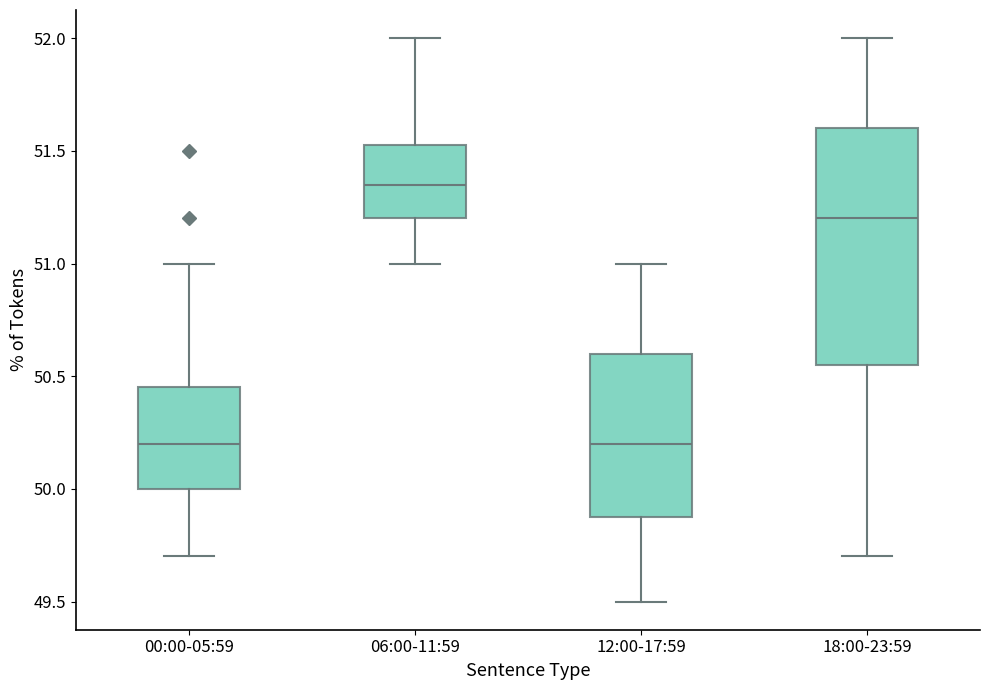

Reading left to right, read every box against the y-axis: the position of its median line, the range the box covers, and the ends of its whiskers. The values are not printed on the chart, so give them approximately, as read against the axis.

00:00-05:59: median 50.20, box 50.00 to 50.45, whiskers 49.70 to 51.00
06:00-11:59: median 51.35, box 51.20 to 51.55, whiskers 51.00 to 52.00
12:00-17:59: median 50.20, box 49.90 to 50.60, whiskers 49.50 to 51.00
18:00-23:59: median 51.20, box 50.55 to 51.60, whiskers 49.70 to 52.00